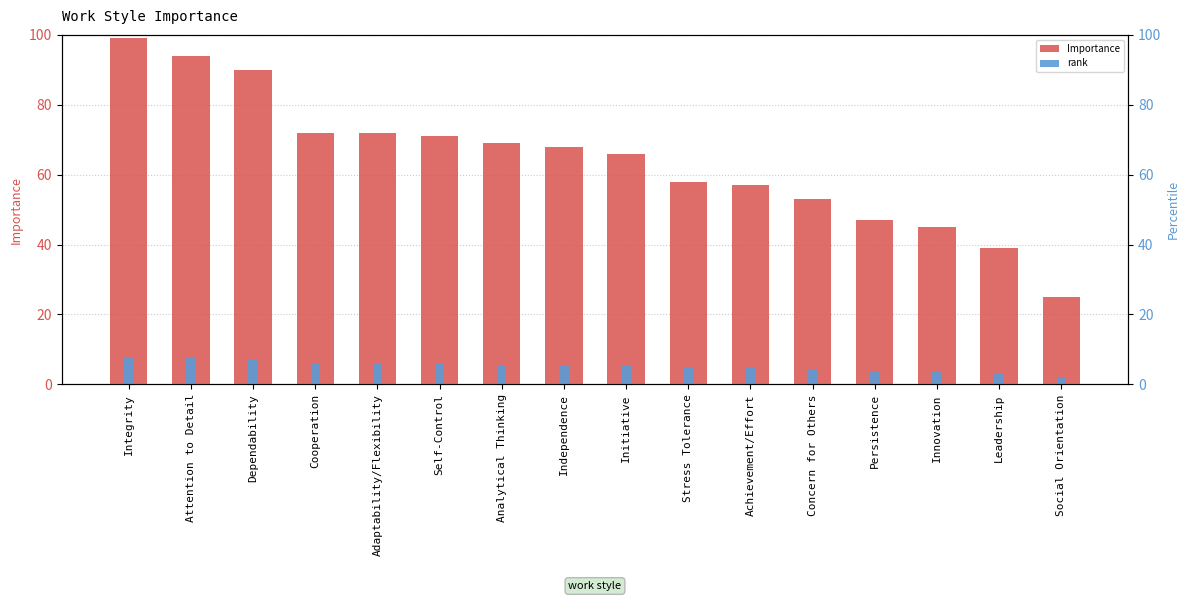

At Stress Tolerance, list the series in order from largest to smallest.

Importance, rank